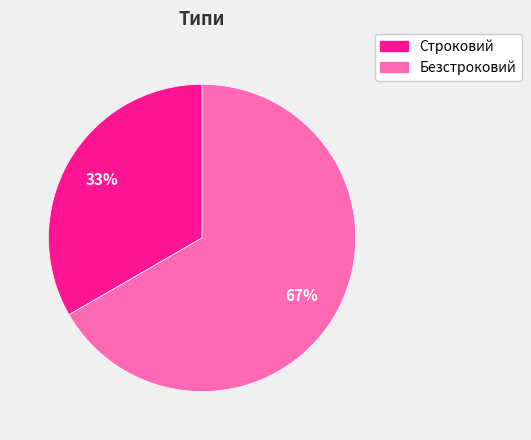

Is the sum of Строковий and Безстроковий greater than half?

Yes